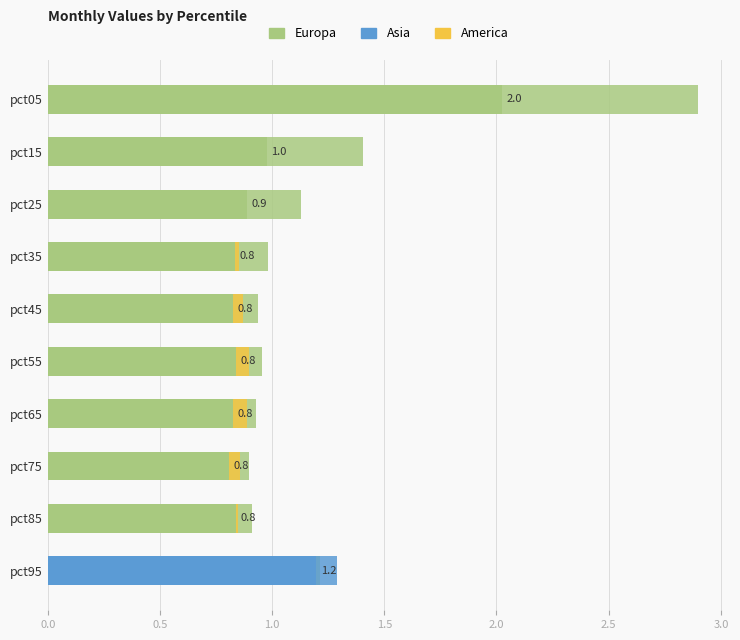

What is the difference between the maximum and minimum values in the Asia series?

0.7